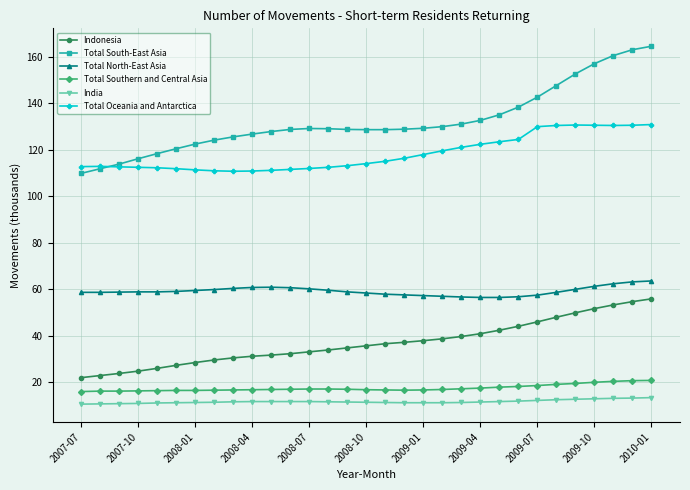

What is the maximum value for Total Oceania and Antarctica?

130.8